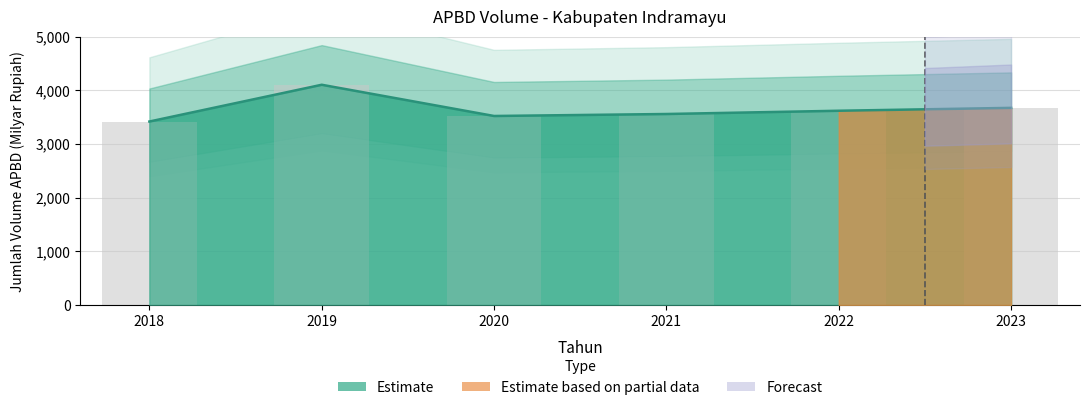

What is the sum of all values?

21887.7